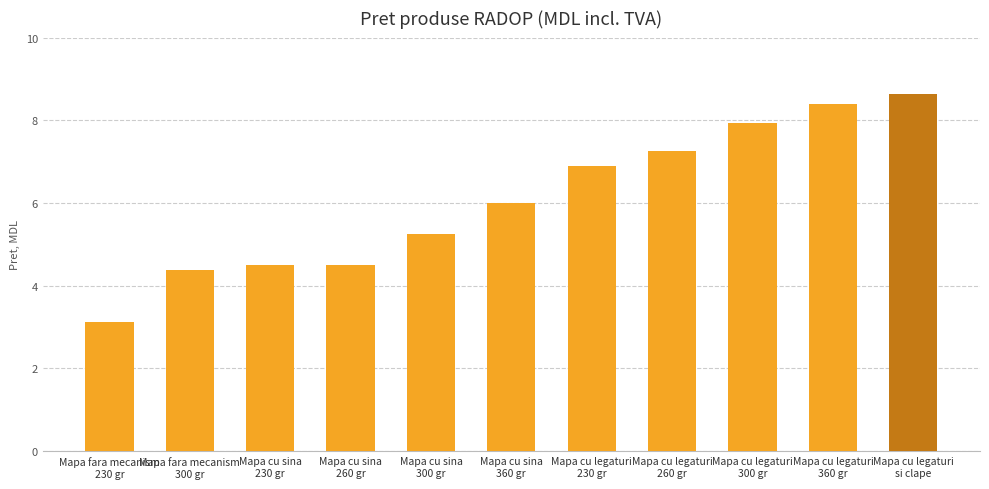

What is the average value?

6.1